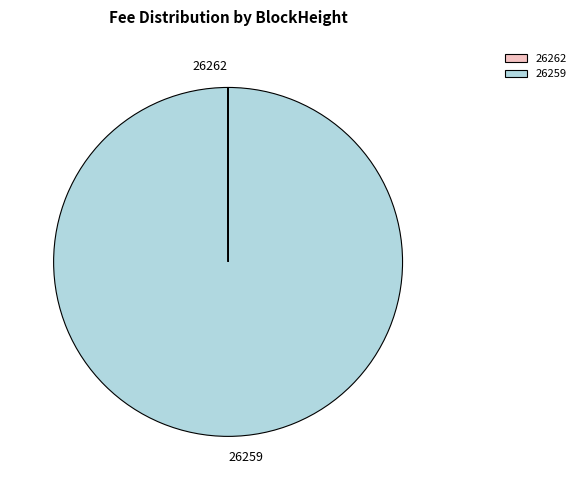

What is the largest slice in the pie chart?

26259